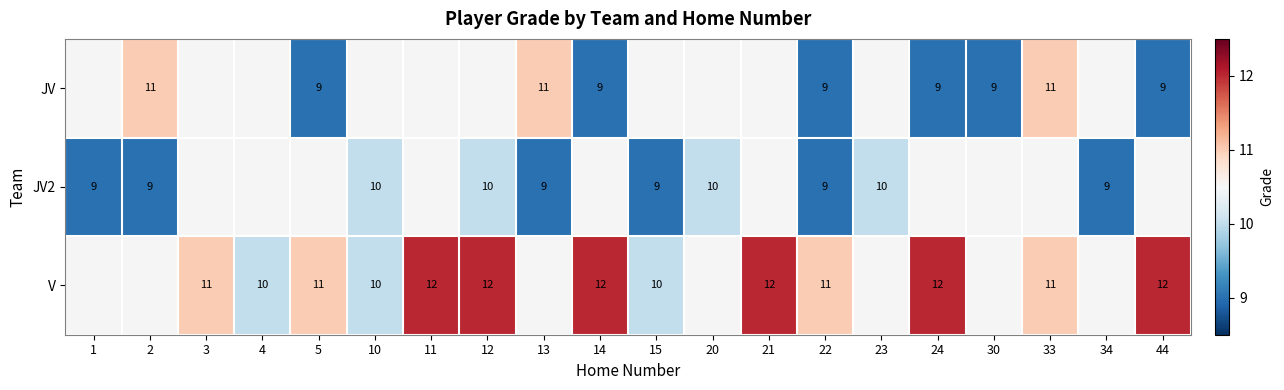

Is it true that JV equals 9 at 44?

True